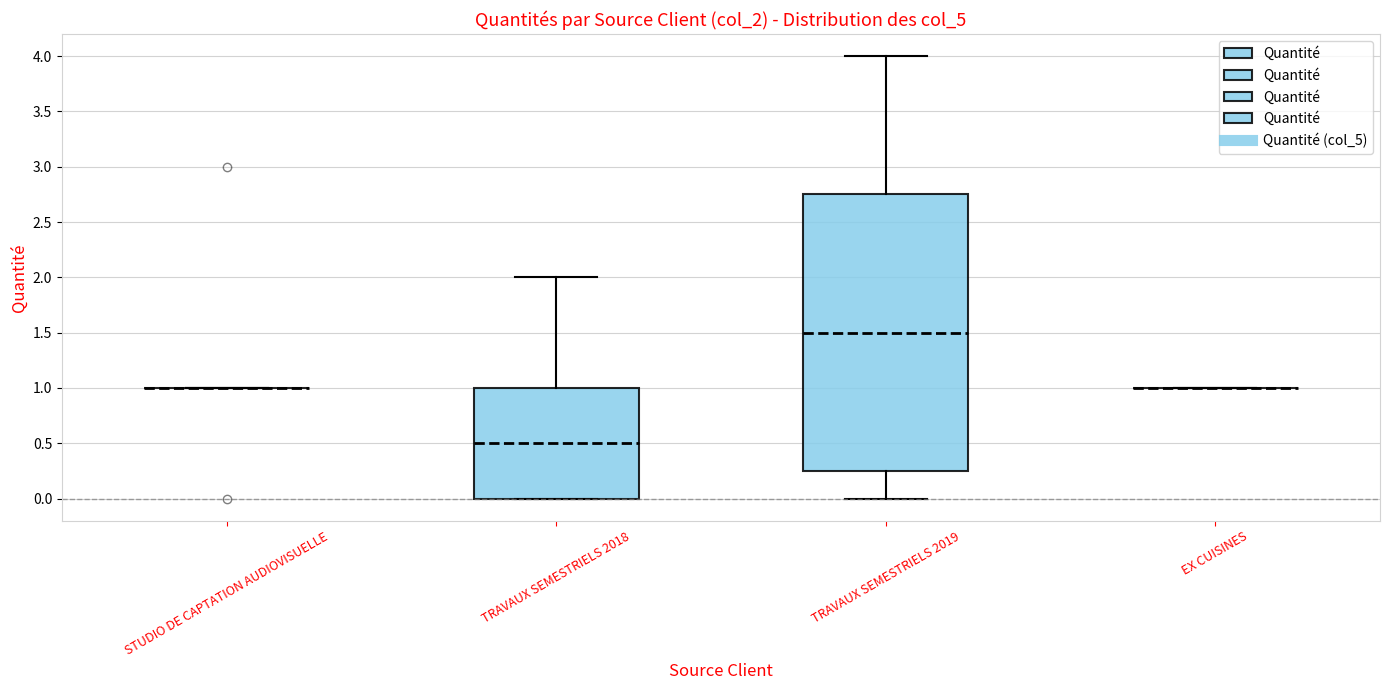

Reading left to right, read every box against the y-axis: the position of its median line, the range the box covers, and the ends of its whiskers. The values are not printed on the chart, so give them approximately, as read against the axis.

STUDIO DE CAPTATION AUDIOVISUELLE: box collapsed to a line at 1.00, whiskers 1.00 to 1.00
TRAVAUX SEMESTRIELS 2018: median 0.50, box 0.00 to 1.00, whiskers 0.00 to 2.00
TRAVAUX SEMESTRIELS 2019: median 1.50, box 0.25 to 2.75, whiskers 0.00 to 4.00
EX CUISINES: box collapsed to a line at 1.00, whiskers 1.00 to 1.00